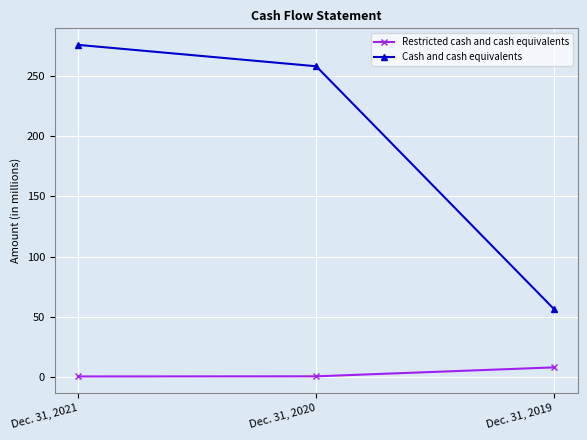

At which category is the sum across all series the highest?

Dec. 31, 2021